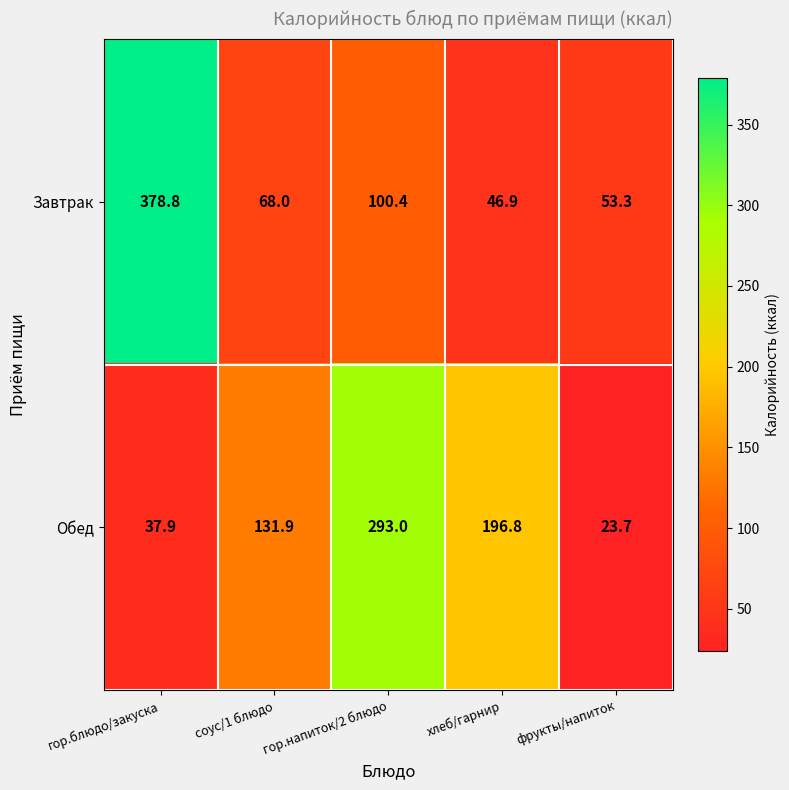

Where does the Обед series first go above 131?

соус/1 блюдо